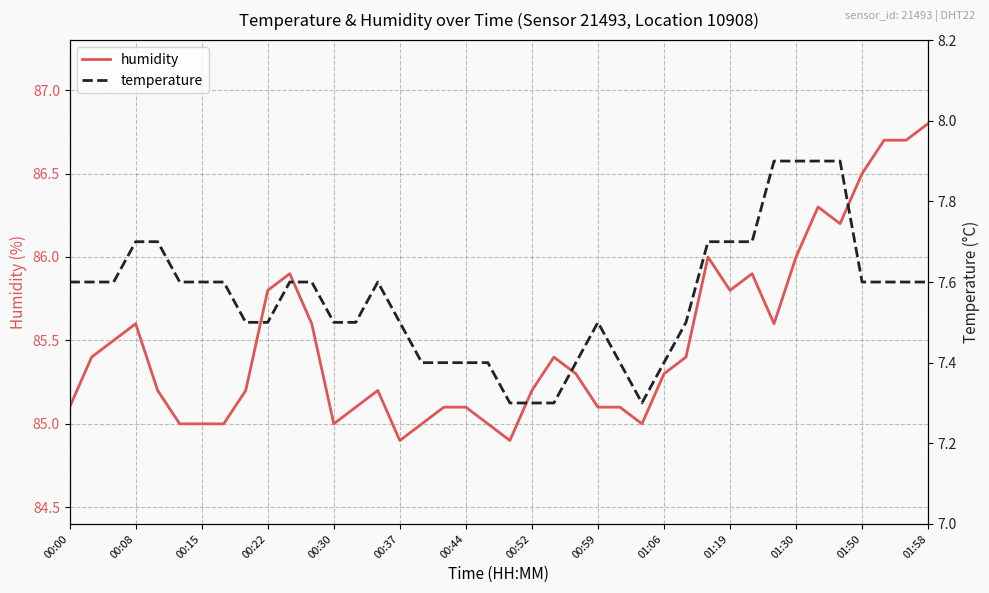

What is the lowest value of the humidity series?

84.9